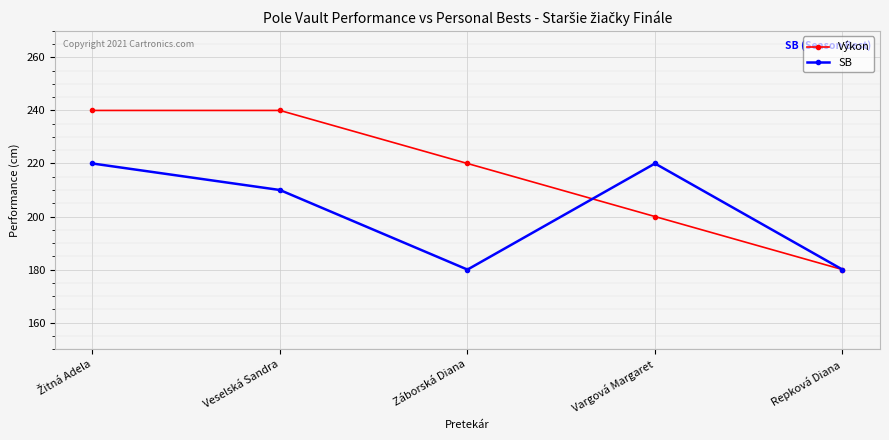

Which series has the largest total across all categories?

Výkon